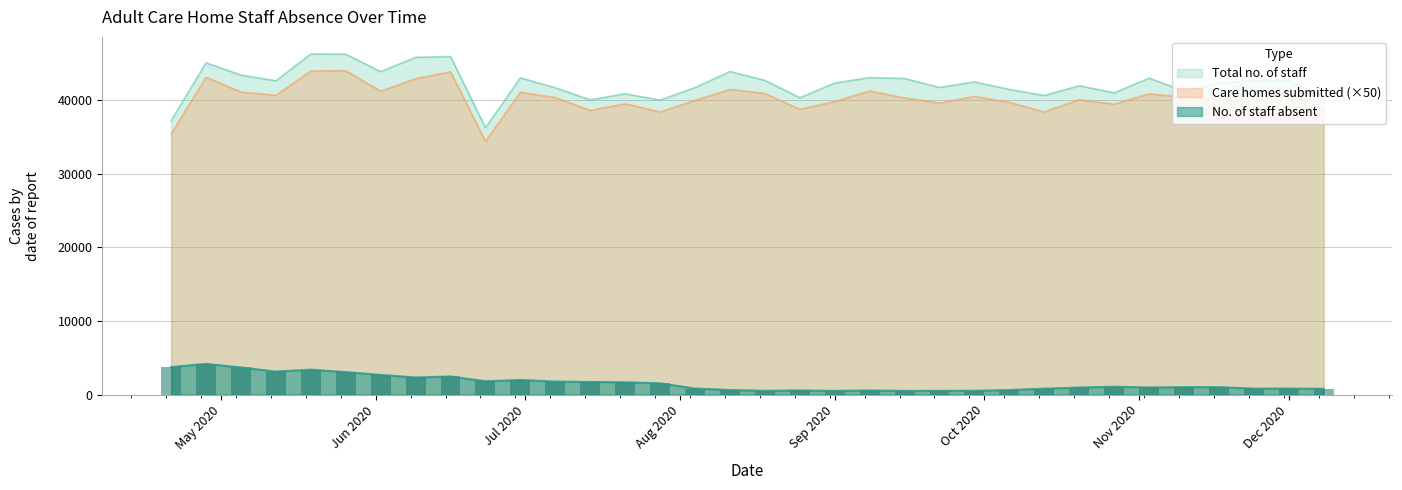

True or false: Care homes submitted (×50) and No. of staff absent cross at least once.

False